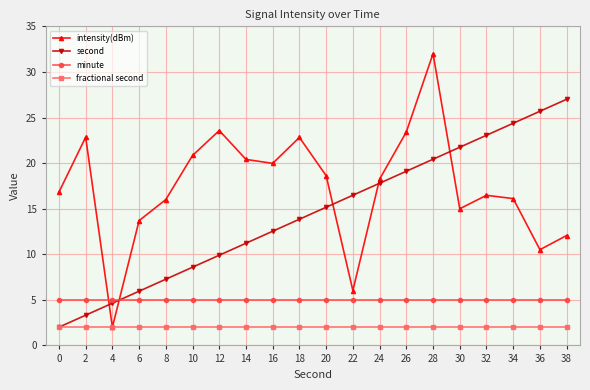

What is the value of the fractional second point at the 16th from the left?

2.0